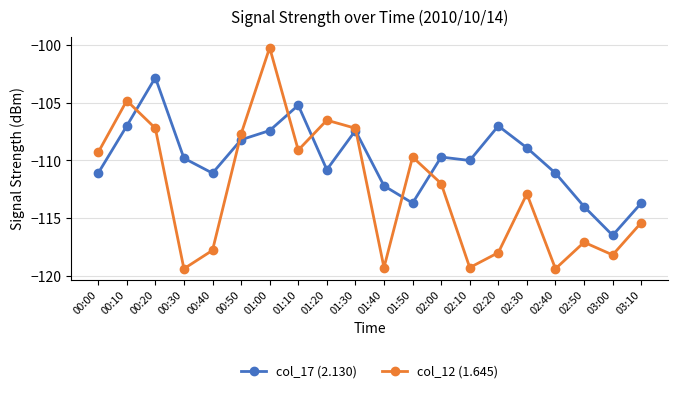

After their last crossing, which series has the higher values: col_17 (2.130) or col_12 (1.645)?

col_17 (2.130)